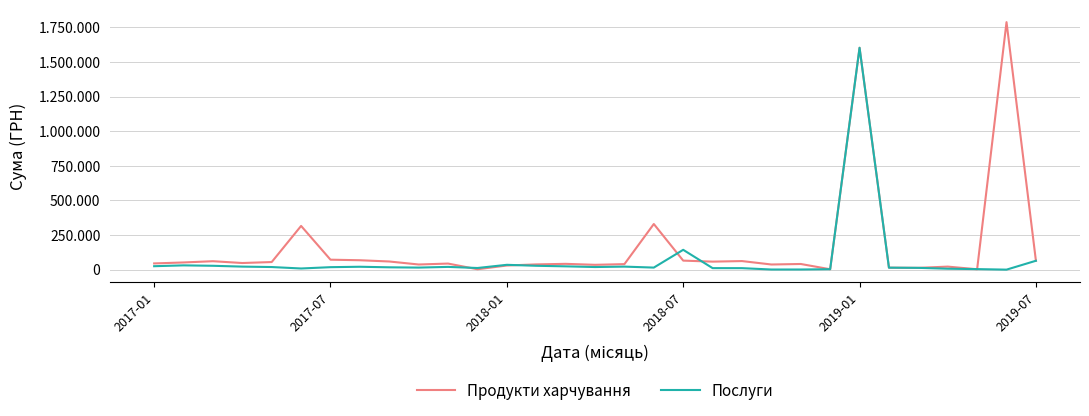

What are all the series names shown in the legend?

Продукти харчування, Послуги